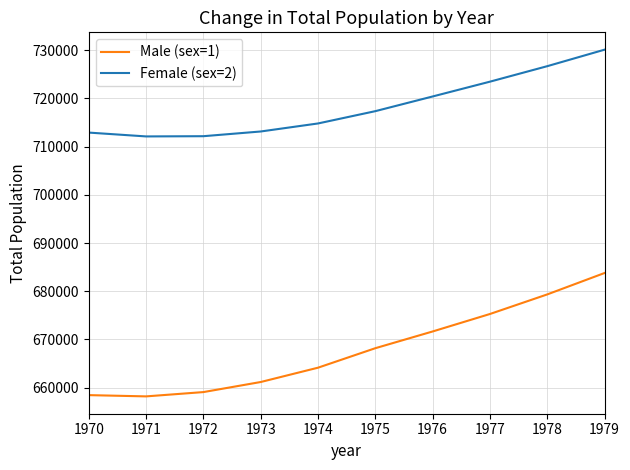

What is the maximum value shown in the chart?

730127